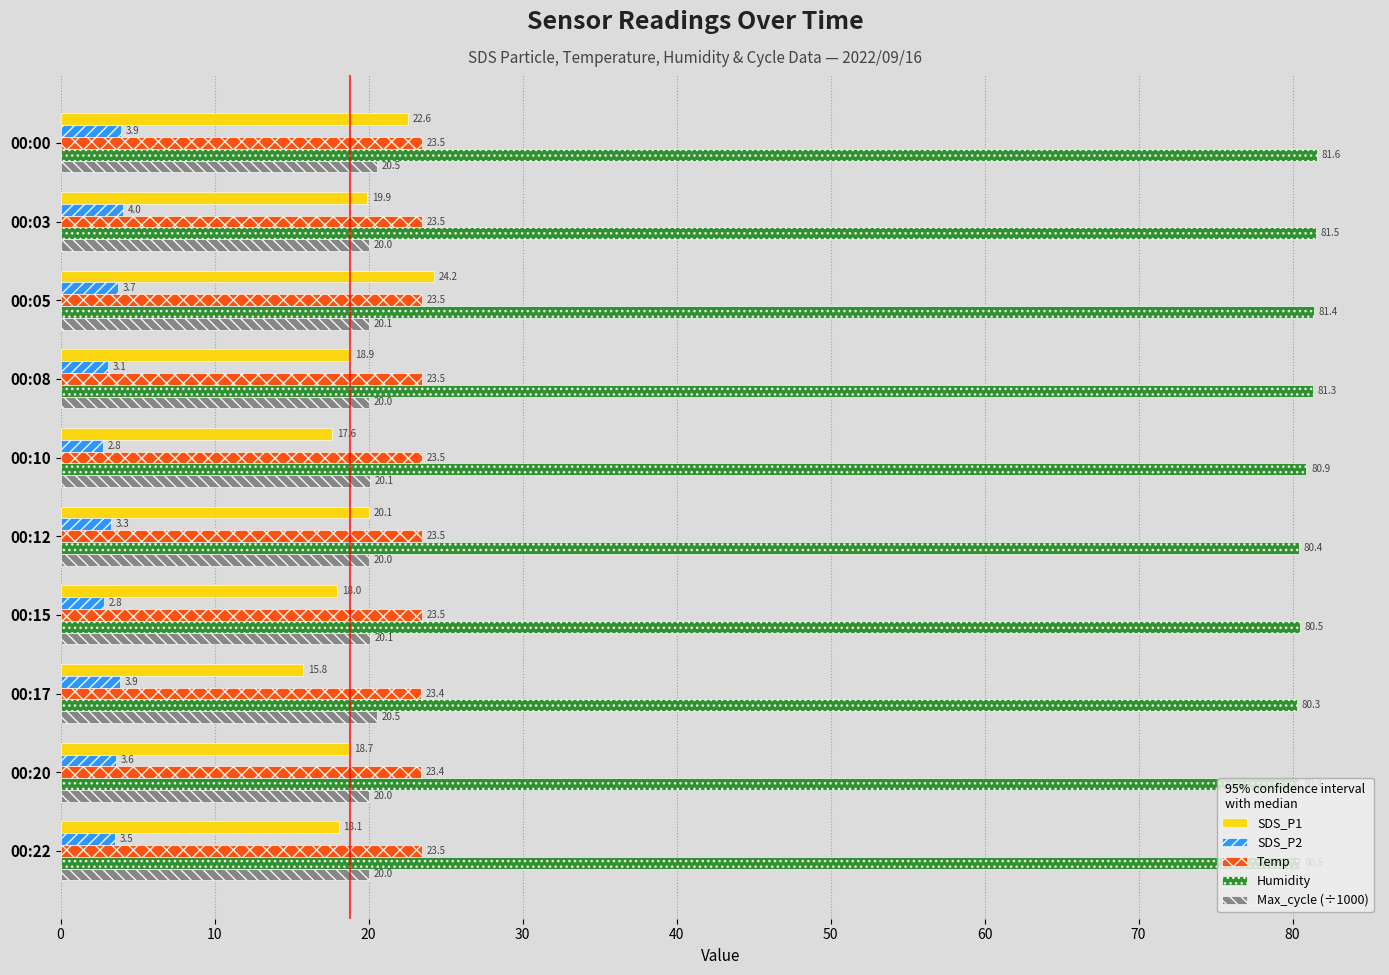

How many Temp values are between 23 and 24?

10